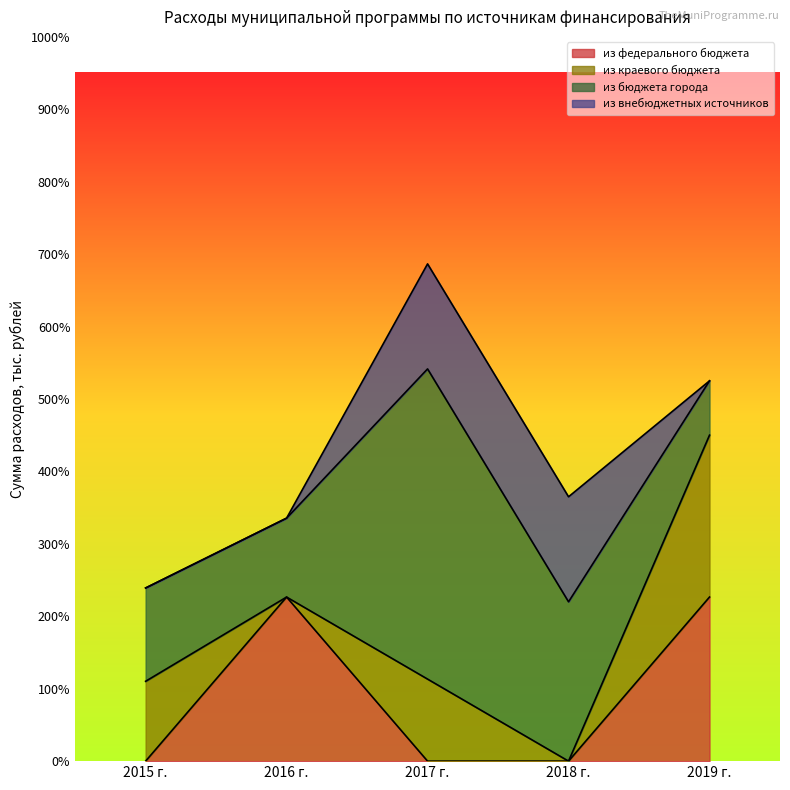

True or false: из внебюджетных источников has a value of 6464.3 at 2017 г..

False